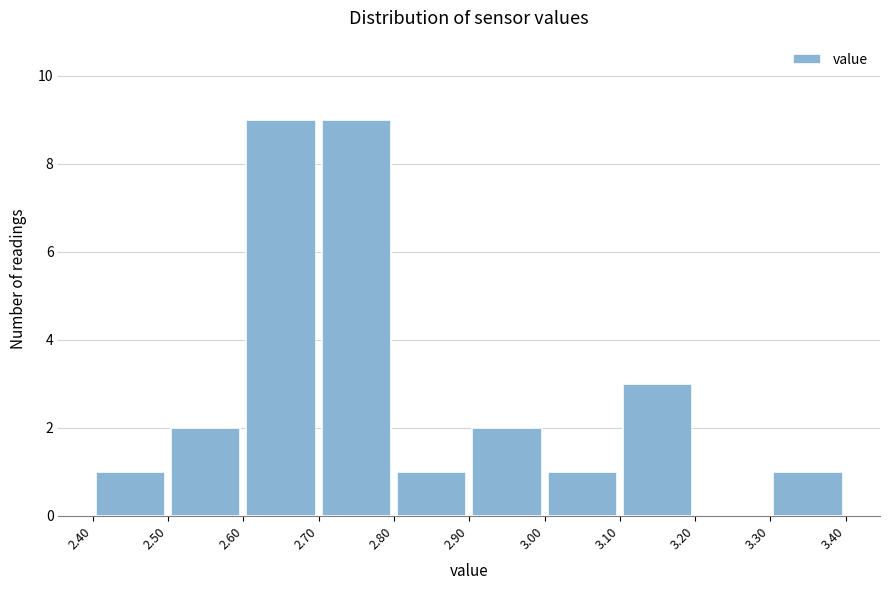

Reading left to right, transcribe this chart: for each bar, give the range it covers on the x-axis and its height. The values are not printed on the chart, so give them approximately, as read against the axis.

2.40 to 2.50: 1
2.50 to 2.60: 2
2.60 to 2.70: 9
2.70 to 2.80: 9
2.80 to 2.90: 1
2.90 to 3.00: 2
3.00 to 3.10: 1
3.10 to 3.20: 3
3.20 to 3.30: 0
3.30 to 3.40: 1